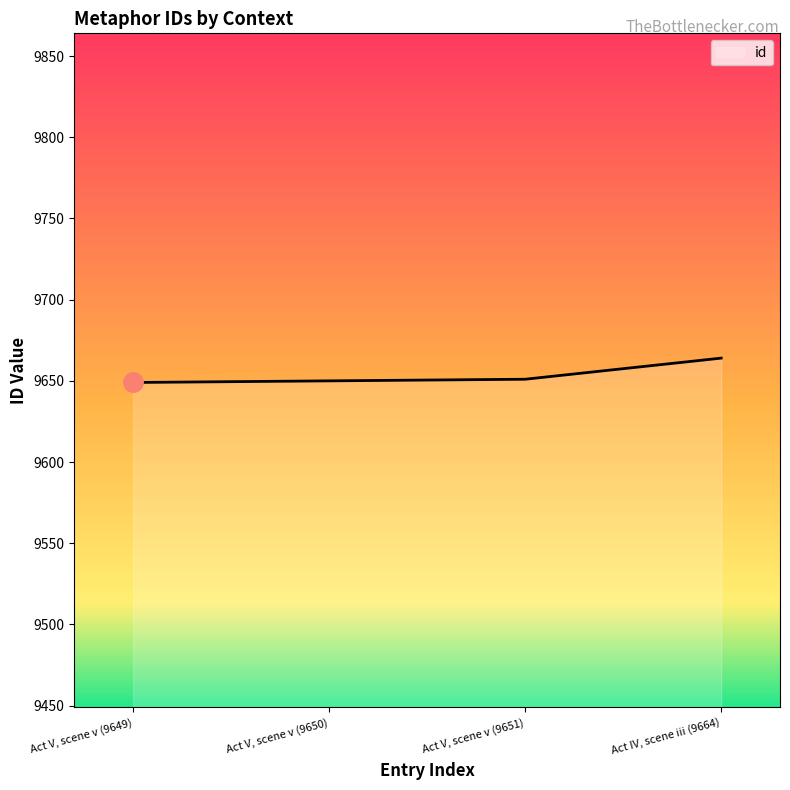

True or false: the data shows 2369 at Act V, scene v (9649).

False